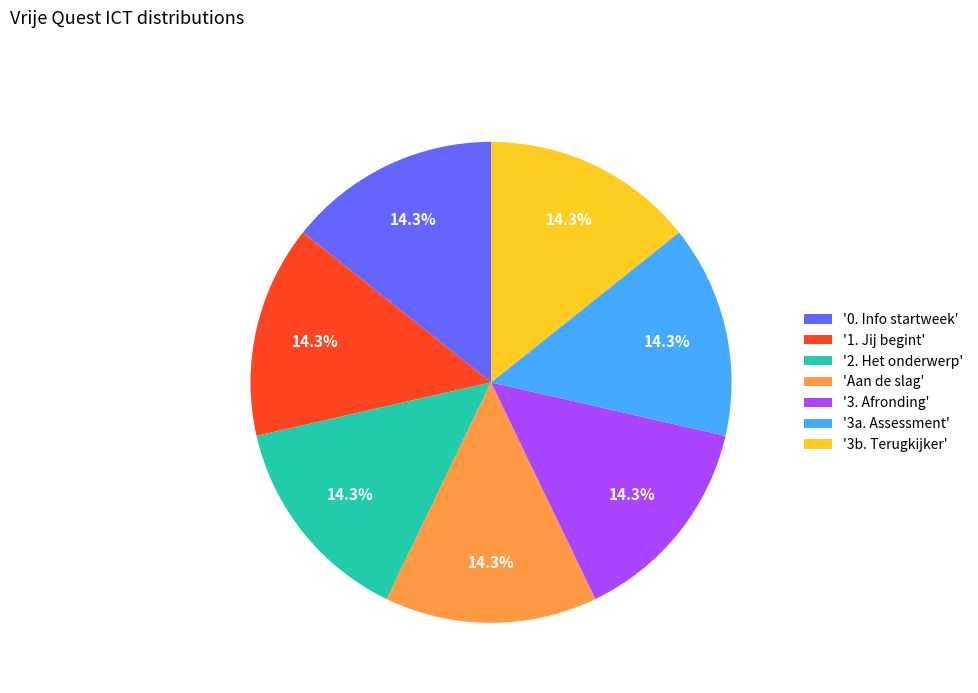

Approximately how many times larger is the value at '1. Jij begint' compared to 'Aan de slag'?

1.0